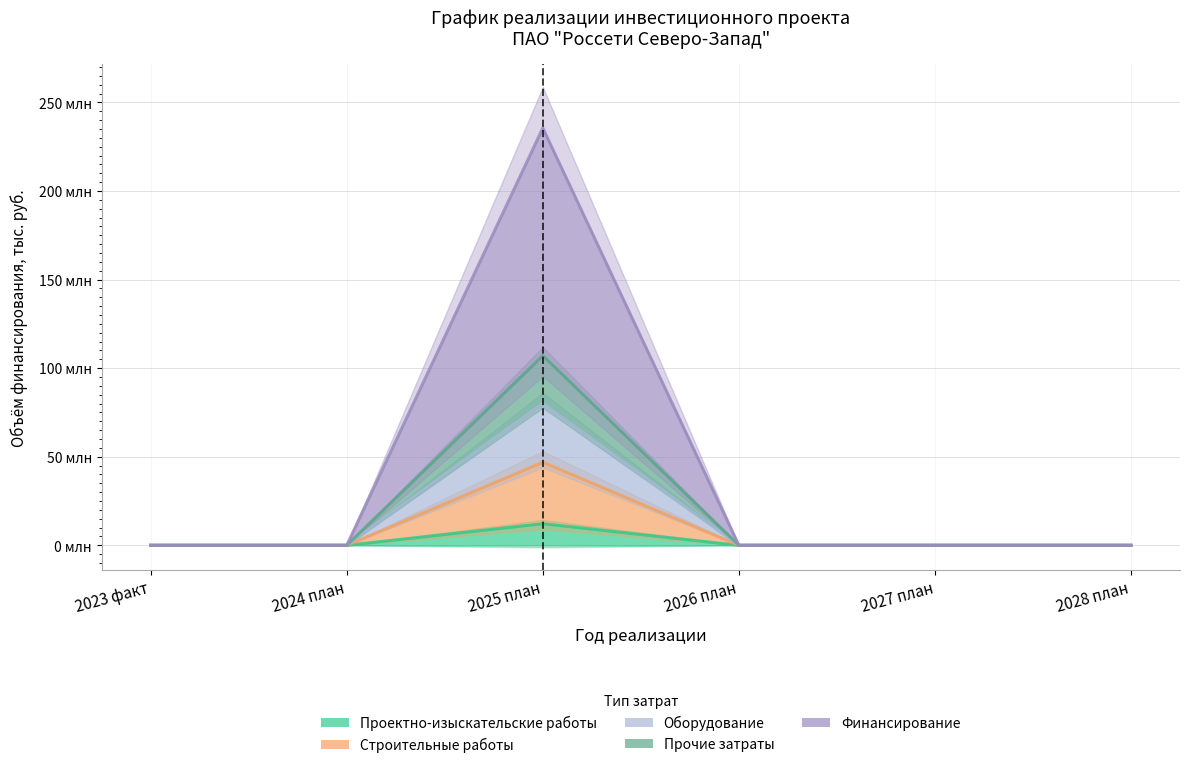

What is the average value of the Оборудование series?

13357766